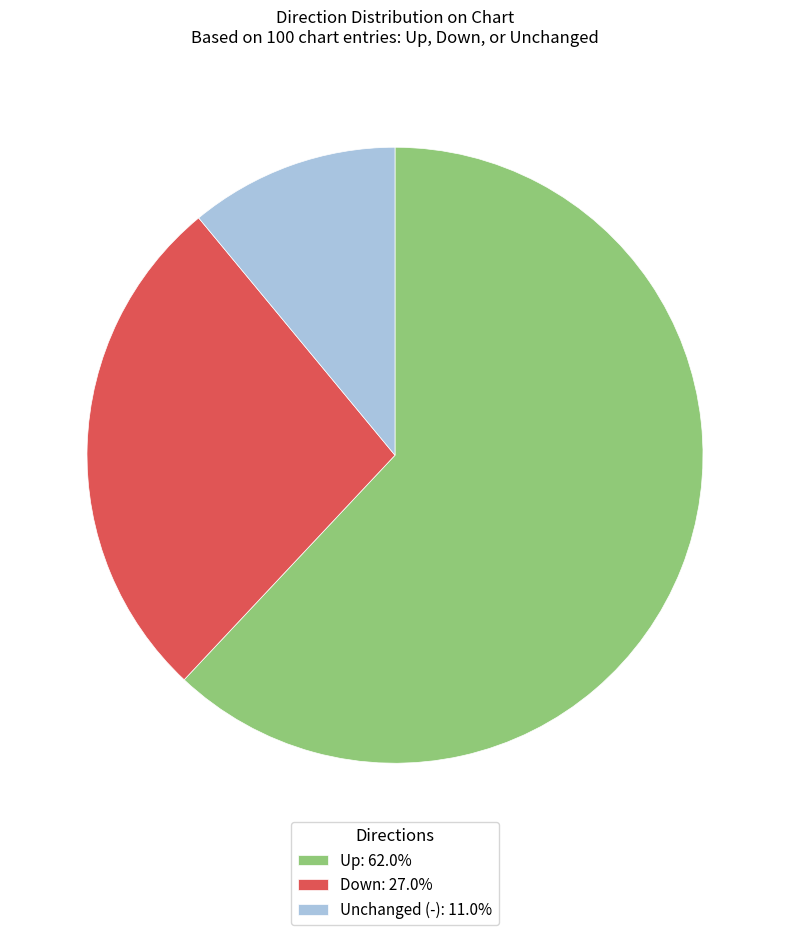

How many segments does this pie chart have?

3